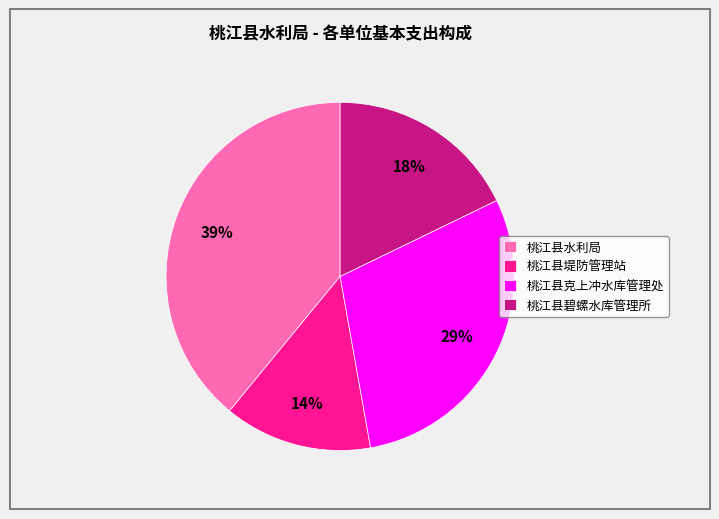

How many slices are in this pie chart?

4